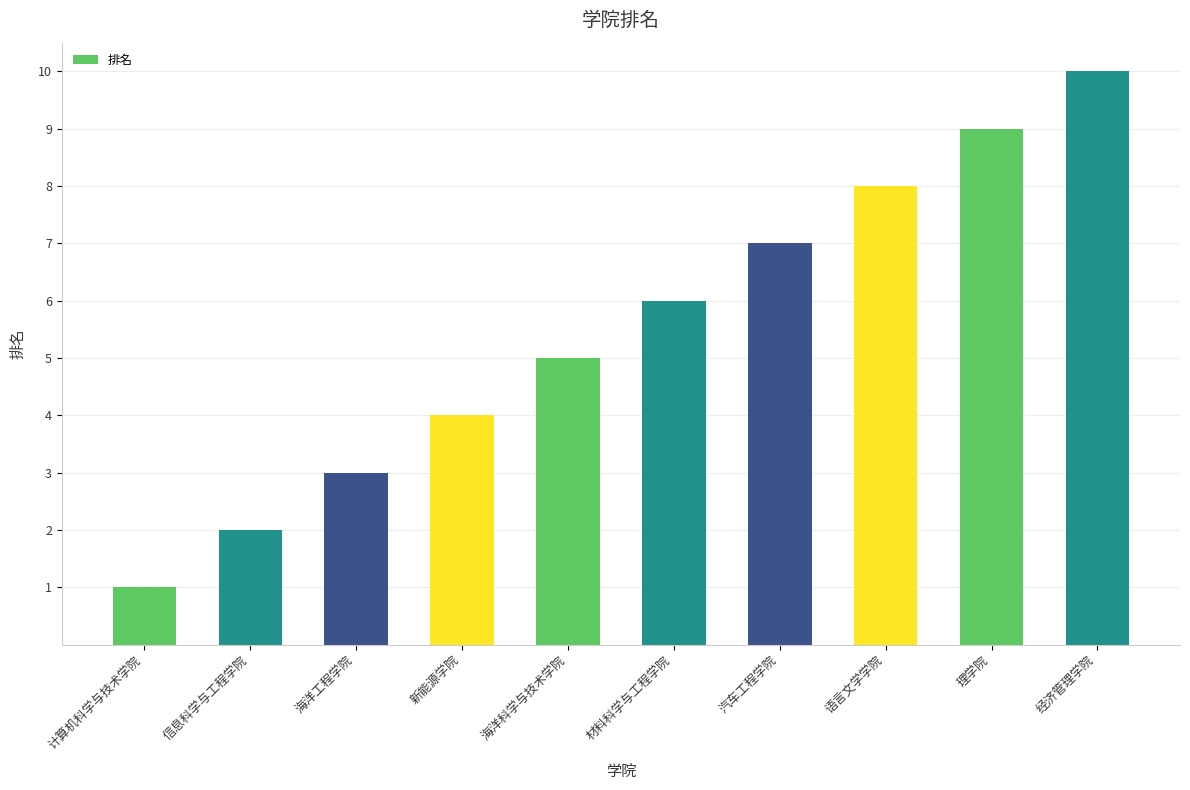

Rank the categories by value from lowest to highest.

计算机科学与技术学院, 信息科学与工程学院, 海洋工程学院, 新能源学院, 海洋科学与技术学院, 材料科学与工程学院, 汽车工程学院, 语言文学学院, 理学院, 经济管理学院